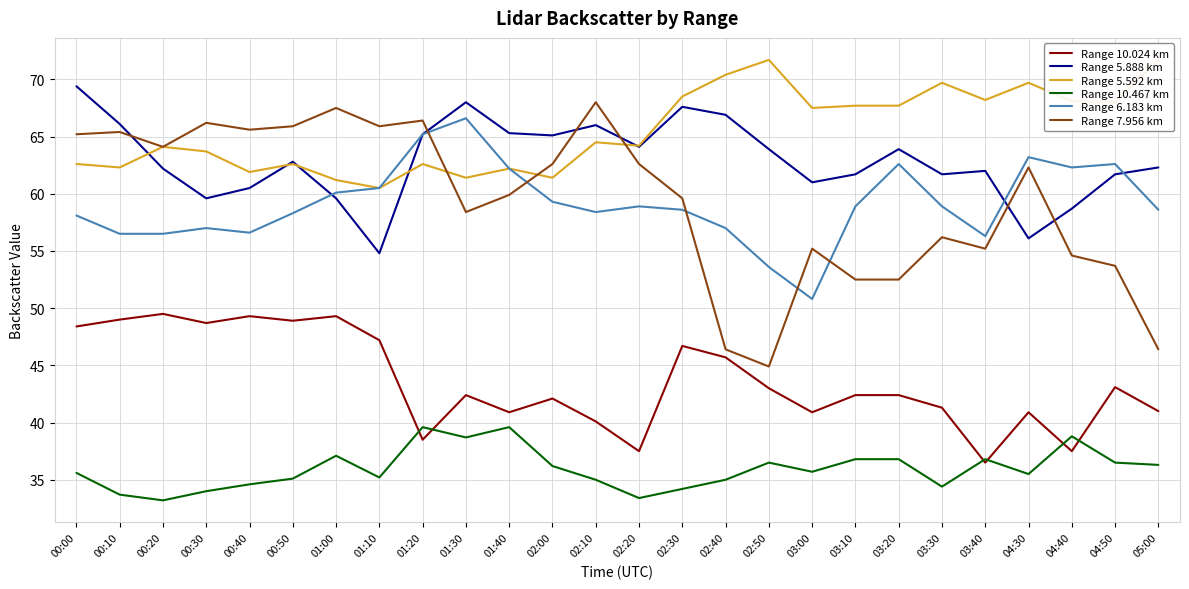

What position from the left is 03:00?

18